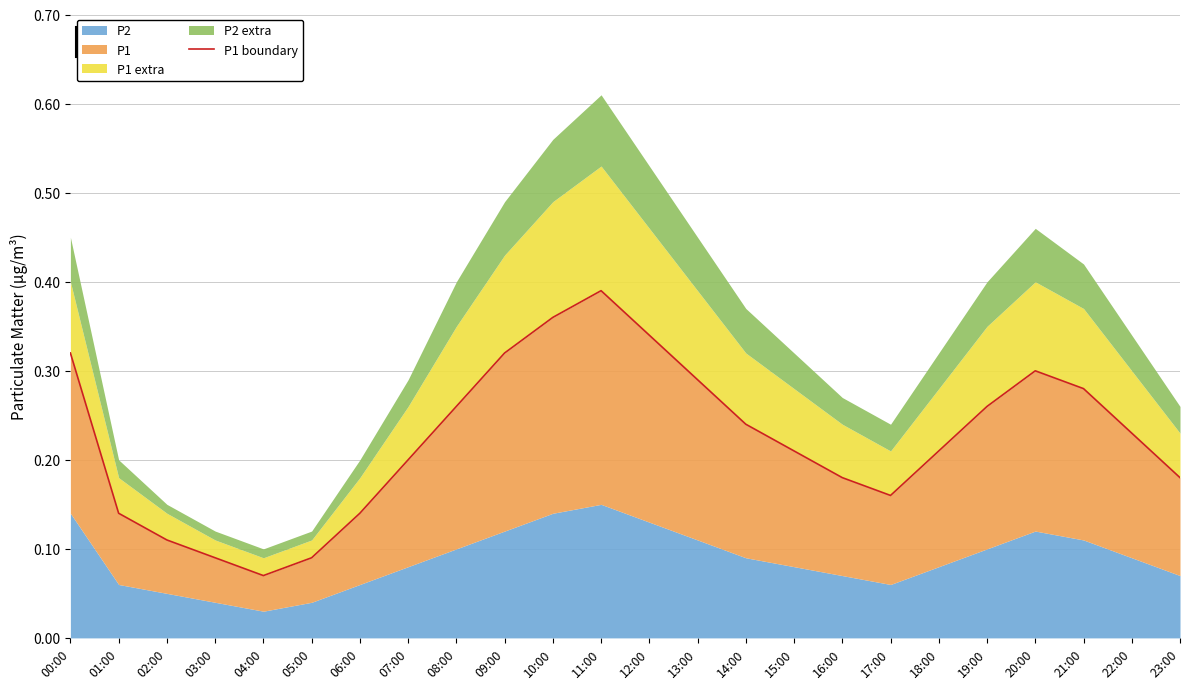

Where is the data nearest to the value 0?

04:00